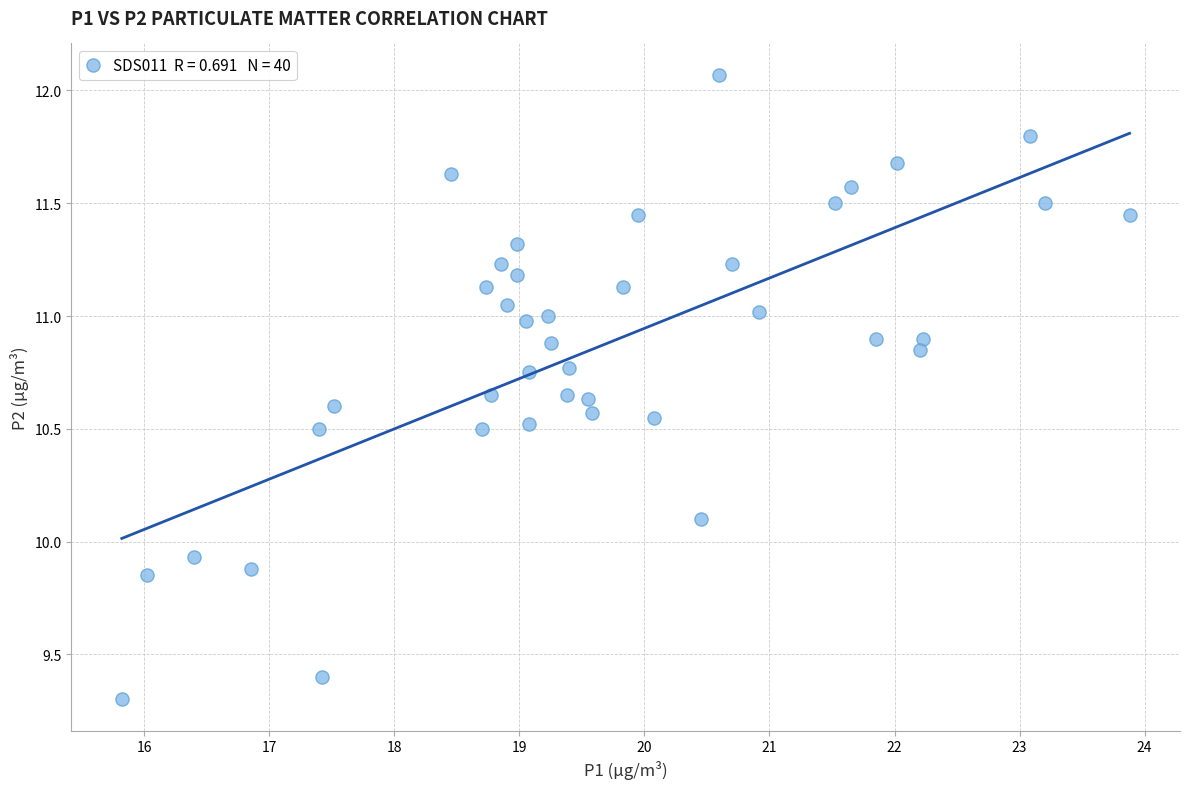

What is the range of Y values (max minus min)?

2.8